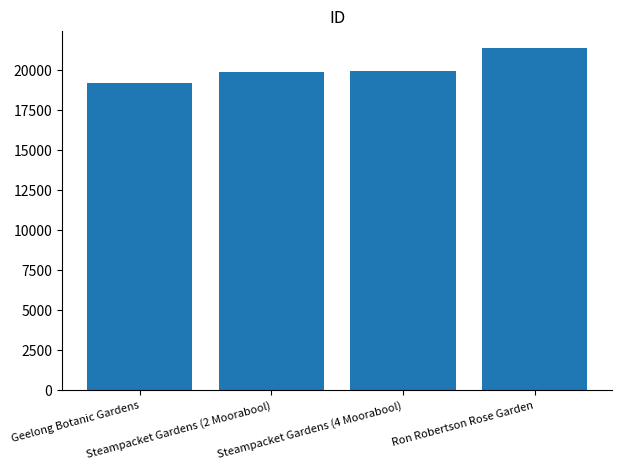

True or false: the data shows 19924 at Steampacket Gardens (4 Moorabool).

True